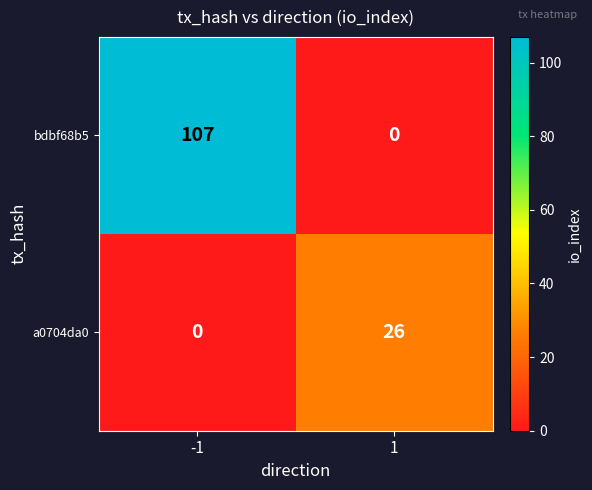

The value of a0704da0 at -1 is 0. True or false?

True